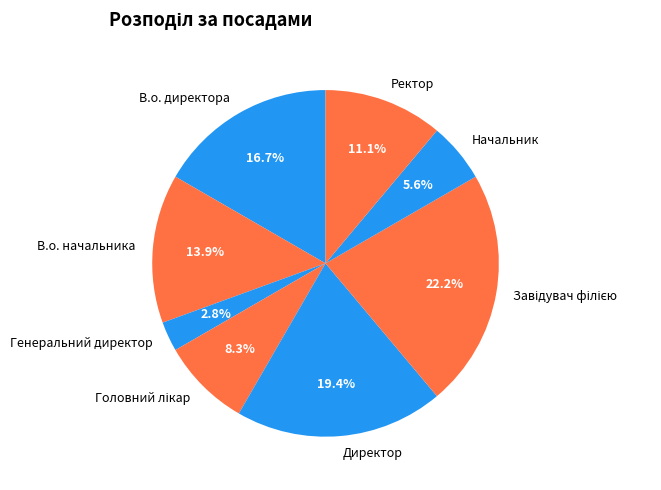

Combined, what portion of the pie is В.о. начальника and Генеральний директор?

16.7%